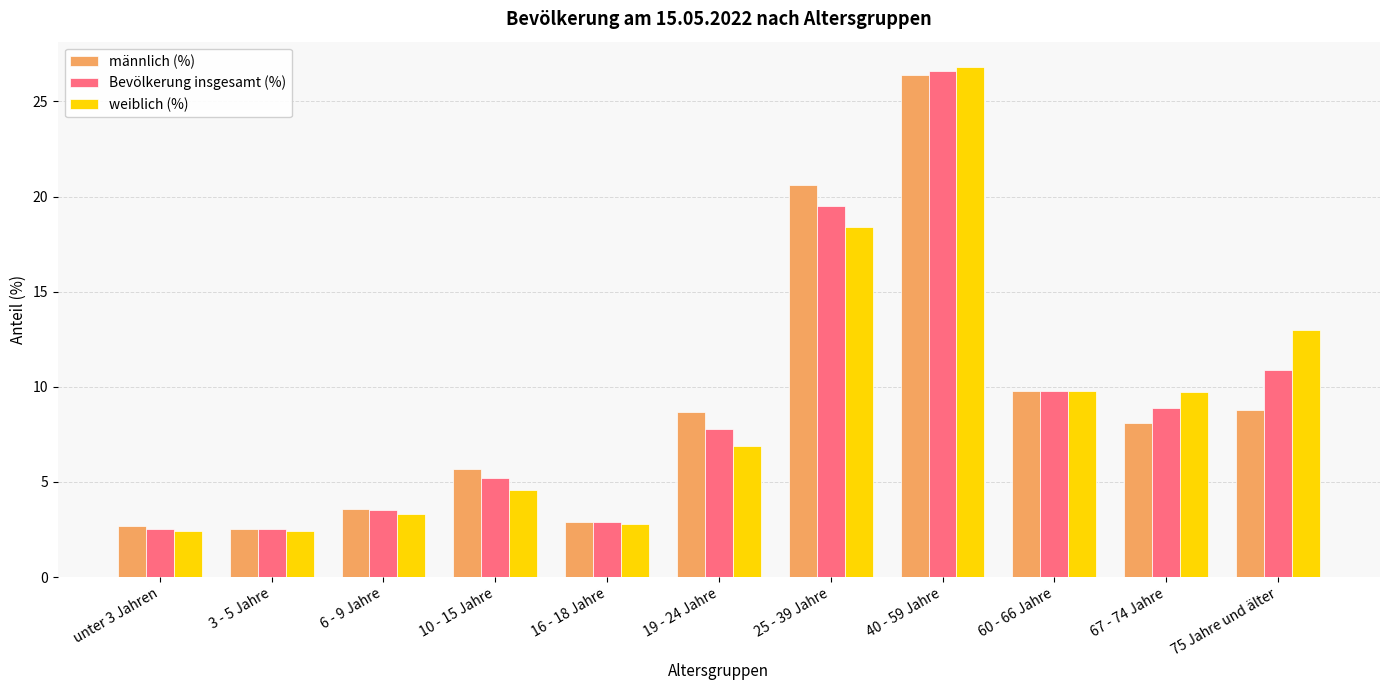

The weiblich (%) series shows 2.4 at 3 - 5 Jahre. True or false?

True